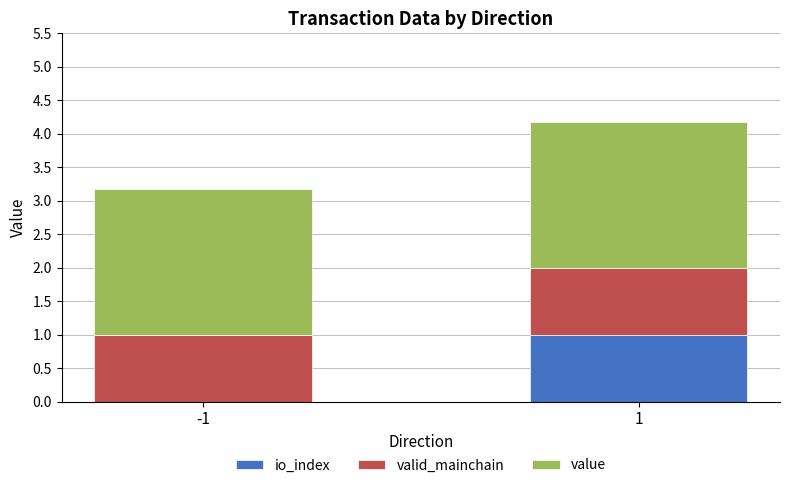

What is the total value across all series at -1?

3.2